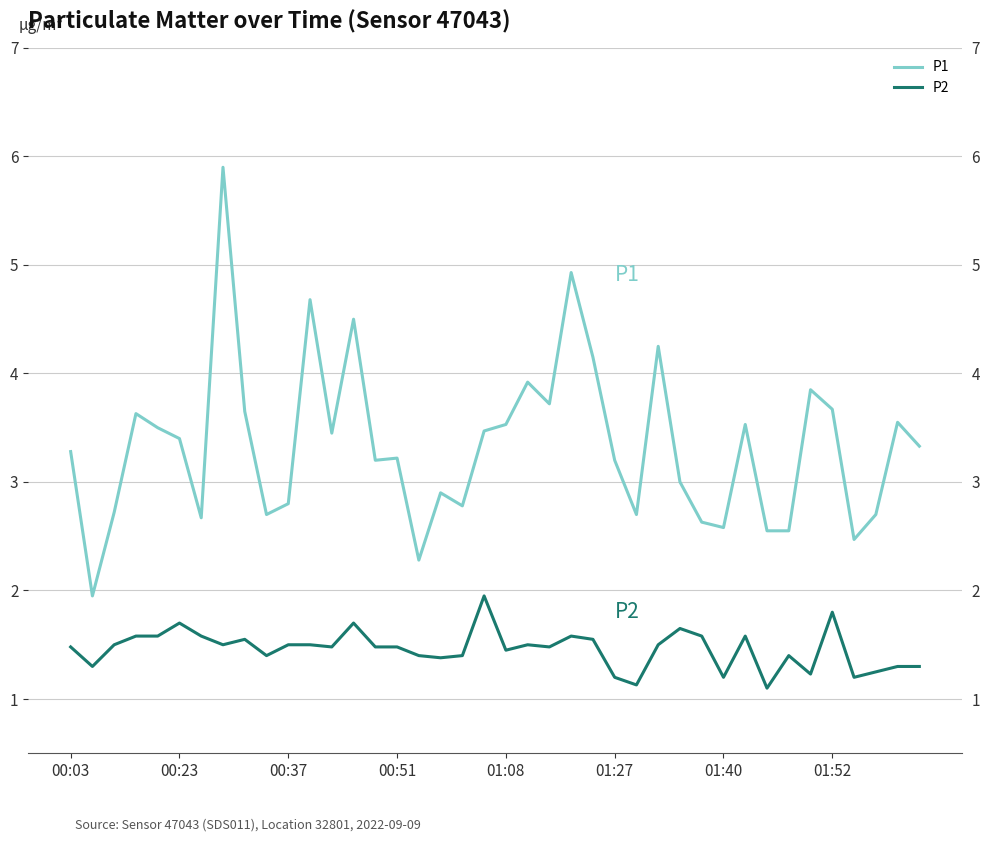

True or false: P2 and P1 intersect in this chart.

False